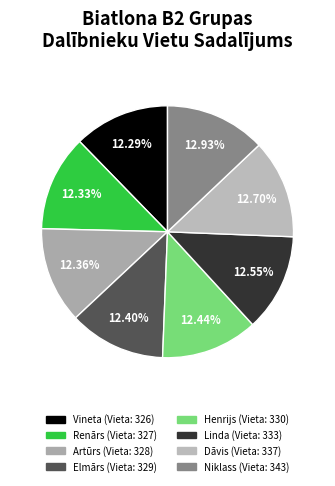

True or false: Dāvis accounts for 13% of the total.

True